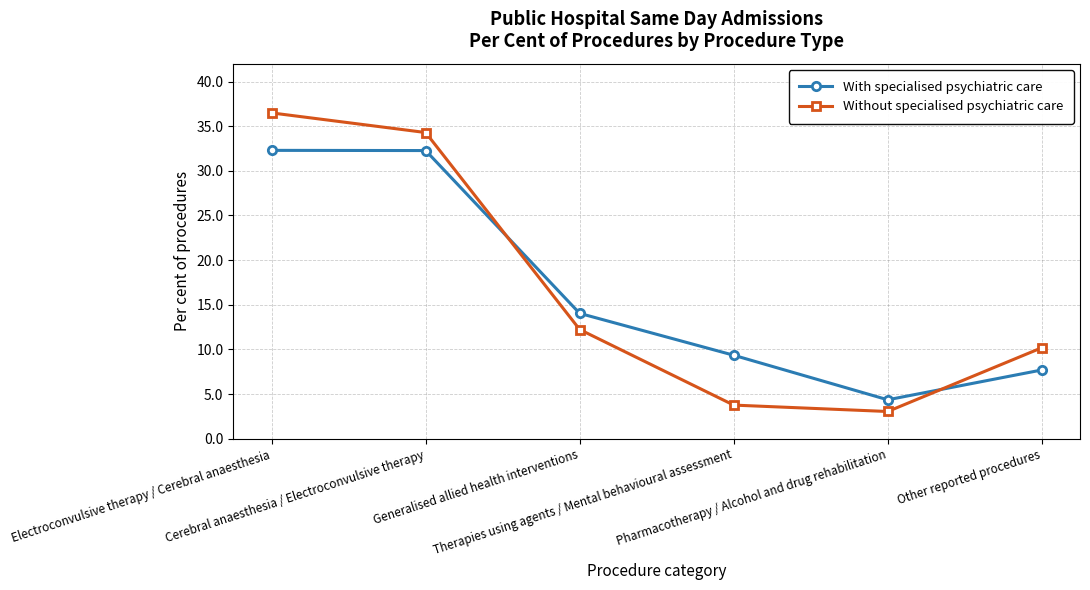

Reading left to right, list all the values displayed in this chart.

With specialised psychiatric care: Electroconvulsive therapy / Cerebral anaesthesia=32.3	Cerebral anaesthesia / Electroconvulsive therapy=32.3	Generalised allied health interventions=14.0	Therapies using agents / Mental behavioural assessment=9.3	Pharmacotherapy / Alcohol and drug rehabilitation=4.4	Other reported procedures=7.7
Without specialised psychiatric care: Electroconvulsive therapy / Cerebral anaesthesia=36.5	Cerebral anaesthesia / Electroconvulsive therapy=34.3	Generalised allied health interventions=12.2	Therapies using agents / Mental behavioural assessment=3.8	Pharmacotherapy / Alcohol and drug rehabilitation=3.0	Other reported procedures=10.2